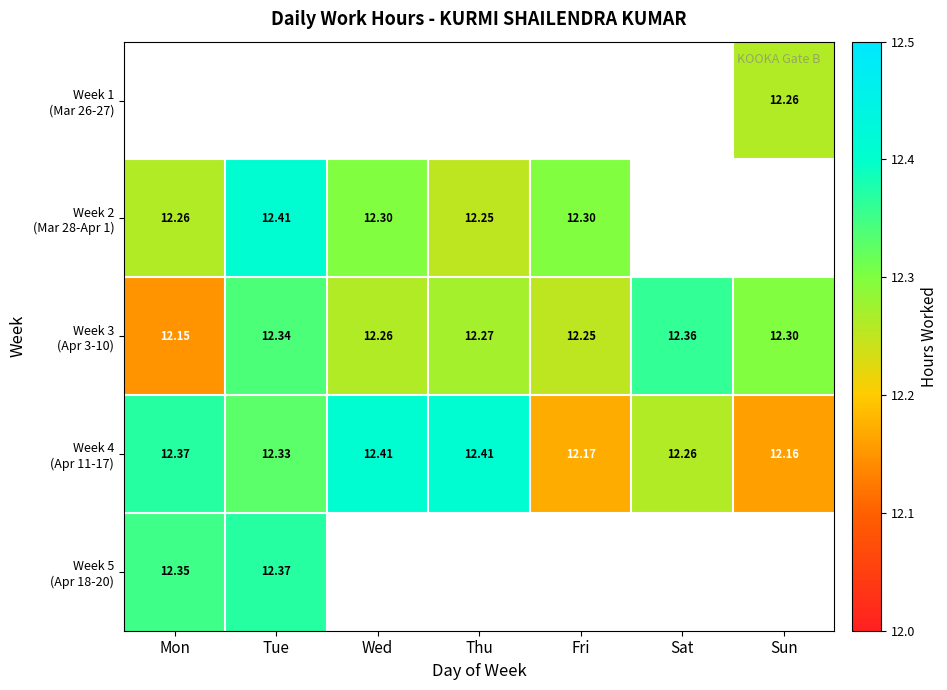

Between Mon and Sat, which series saw the biggest shift?

Week 3 (Apr 3-10)